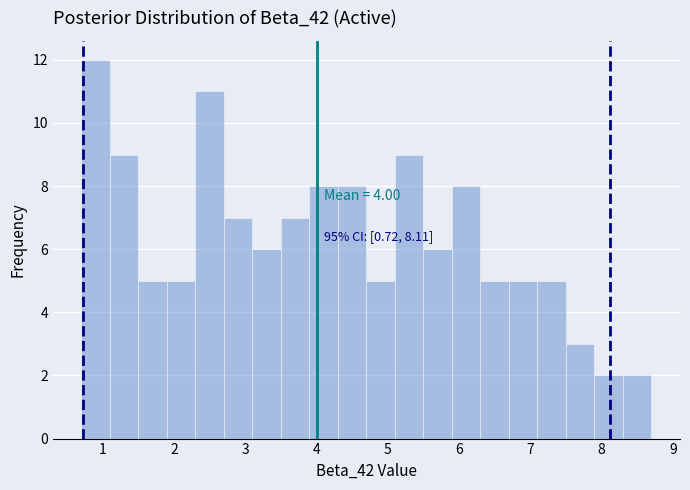

Over which range of the x-axis is the bar tallest?

0.7 to 1.1